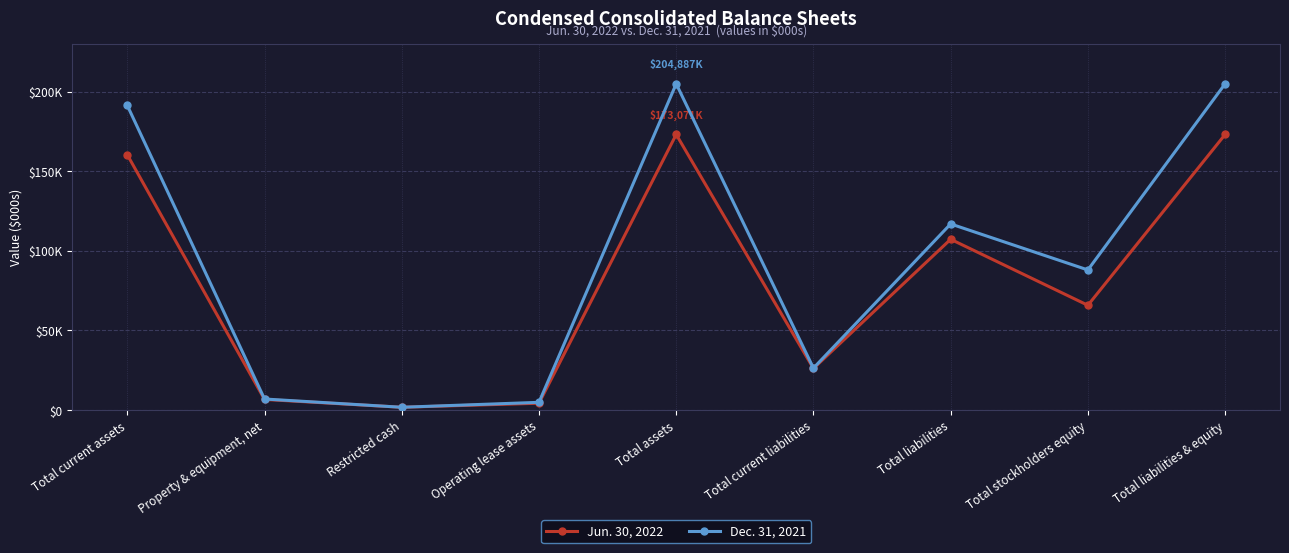

What is the sum of all Dec. 31, 2021 values?

845885